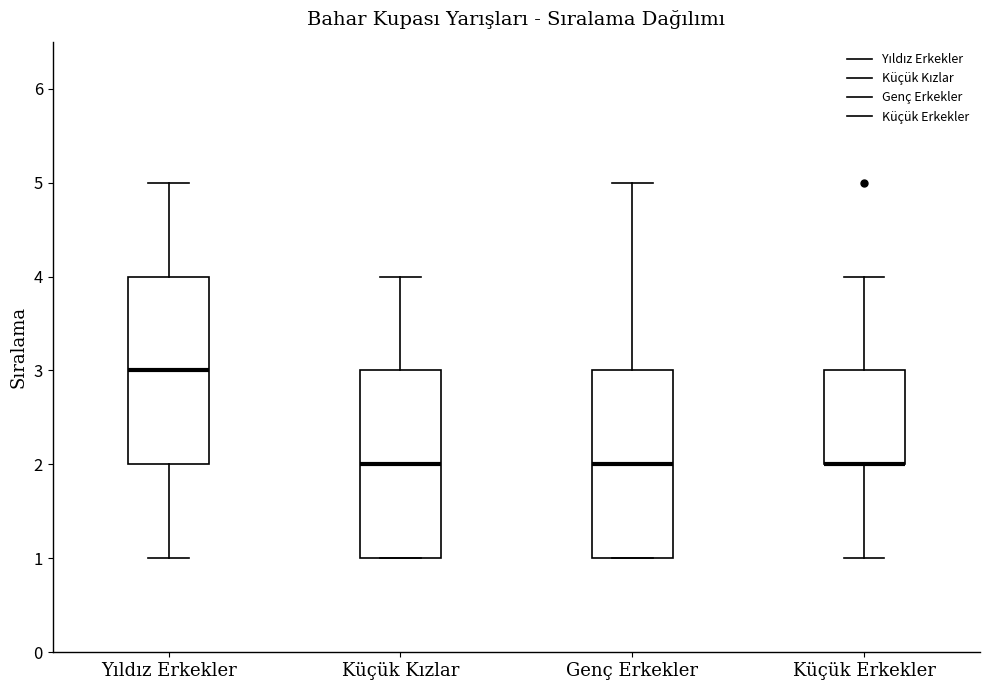

Reading left to right, read every box against the y-axis: the position of its median line, the range the box covers, and the ends of its whiskers. The values are not printed on the chart, so give them approximately, as read against the axis.

Yıldız Erkekler: median 3, box 2 to 4, whiskers 1 to 5
Küçük Kızlar: median 2, box 1 to 3, whiskers 1 to 4
Genç Erkekler: median 2, box 1 to 3, whiskers 1 to 5
Küçük Erkekler: median 2 (drawn on the box's lower edge), box 2 to 3, whiskers 1 to 4